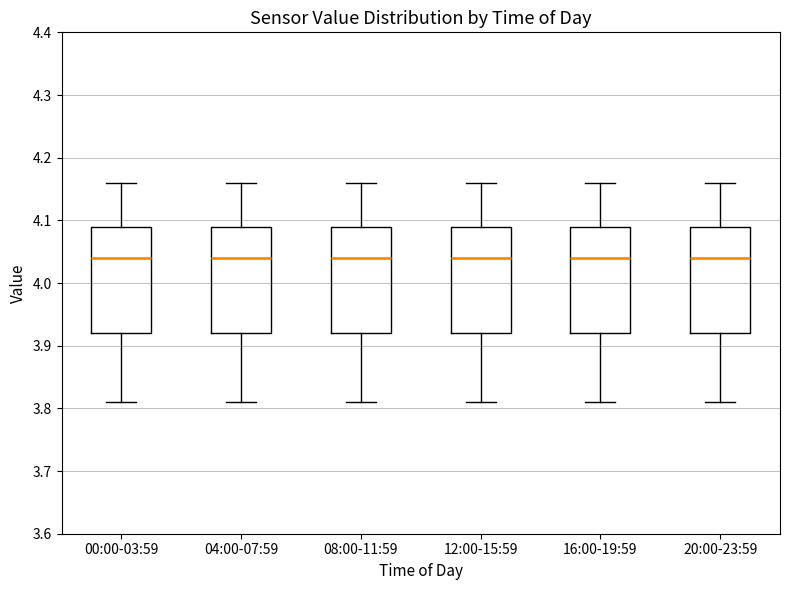

Reading left to right, read every box against the y-axis: the position of its median line, the range the box covers, and the ends of its whiskers. The values are not printed on the chart, so give them approximately, as read against the axis.

00:00-03:59: median 4.04, box 3.92 to 4.09, whiskers 3.81 to 4.16
04:00-07:59: median 4.04, box 3.92 to 4.09, whiskers 3.81 to 4.16
08:00-11:59: median 4.04, box 3.92 to 4.09, whiskers 3.81 to 4.16
12:00-15:59: median 4.04, box 3.92 to 4.09, whiskers 3.81 to 4.16
16:00-19:59: median 4.04, box 3.92 to 4.09, whiskers 3.81 to 4.16
20:00-23:59: median 4.04, box 3.92 to 4.09, whiskers 3.81 to 4.16